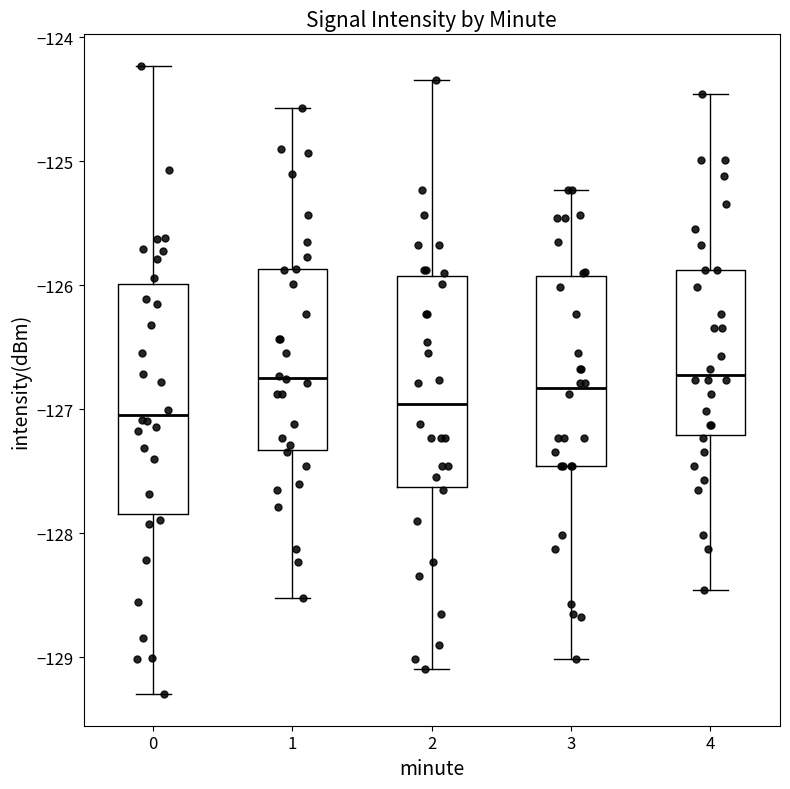

Reading left to right, read every box against the y-axis: the position of its median line, the range the box covers, and the ends of its whiskers. The values are not printed on the chart, so give them approximately, as read against the axis.

0: median -127.0, box -127.8 to -126.0, whiskers -129.3 to -124.2
1: median -126.7, box -127.3 to -125.9, whiskers -128.5 to -124.6
2: median -127.0, box -127.6 to -125.9, whiskers -129.1 to -124.3
3: median -126.8, box -127.5 to -125.9, whiskers -129.0 to -125.2
4: median -126.7, box -127.2 to -125.9, whiskers -128.5 to -124.5